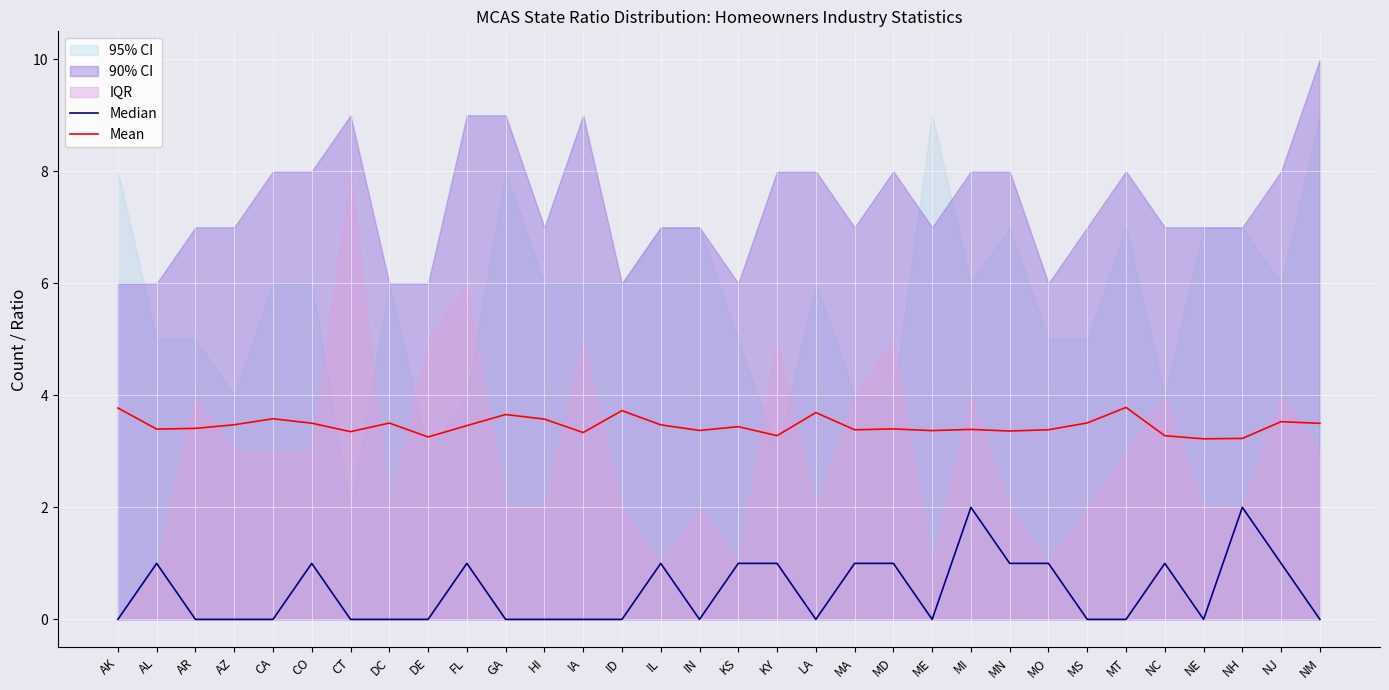

Count the number of categories in the chart.

32